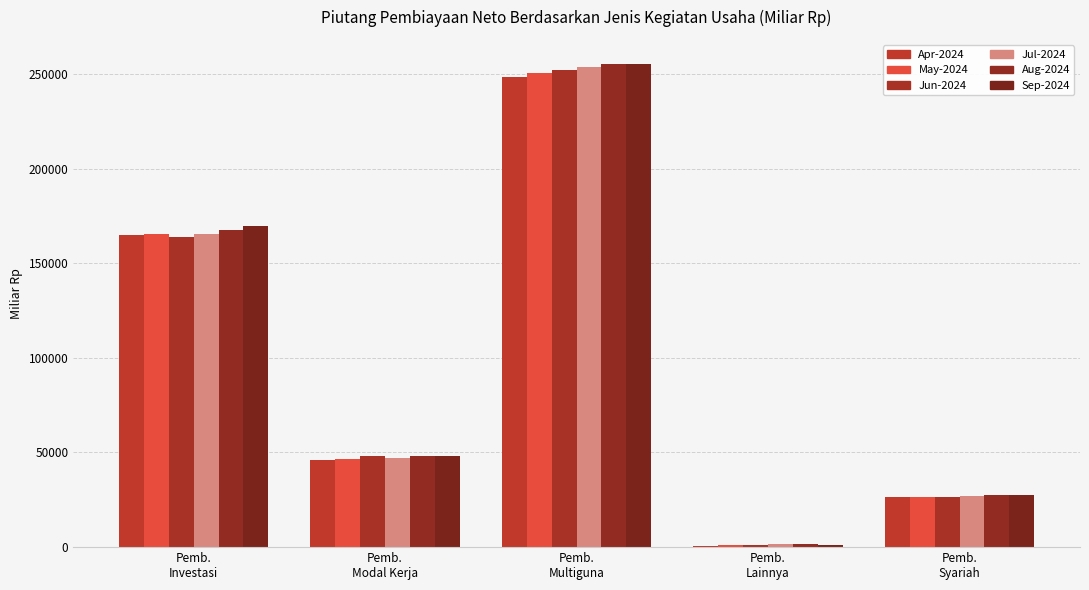

The Sep-2024 series shows 1347.6 at Pemb.
Lainnya. True or false?

True